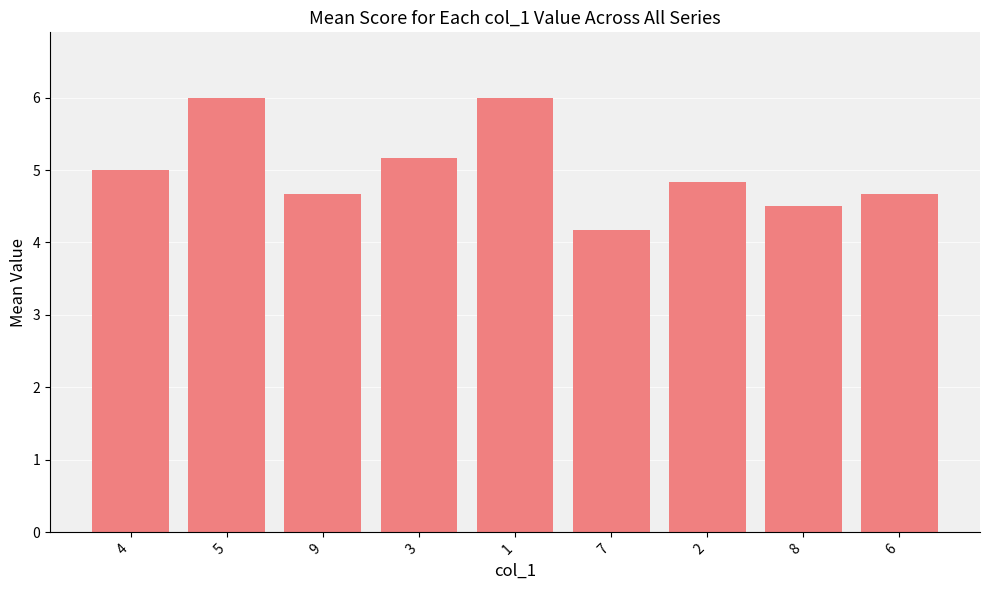

What is the label of the 8th bar from the right?

5